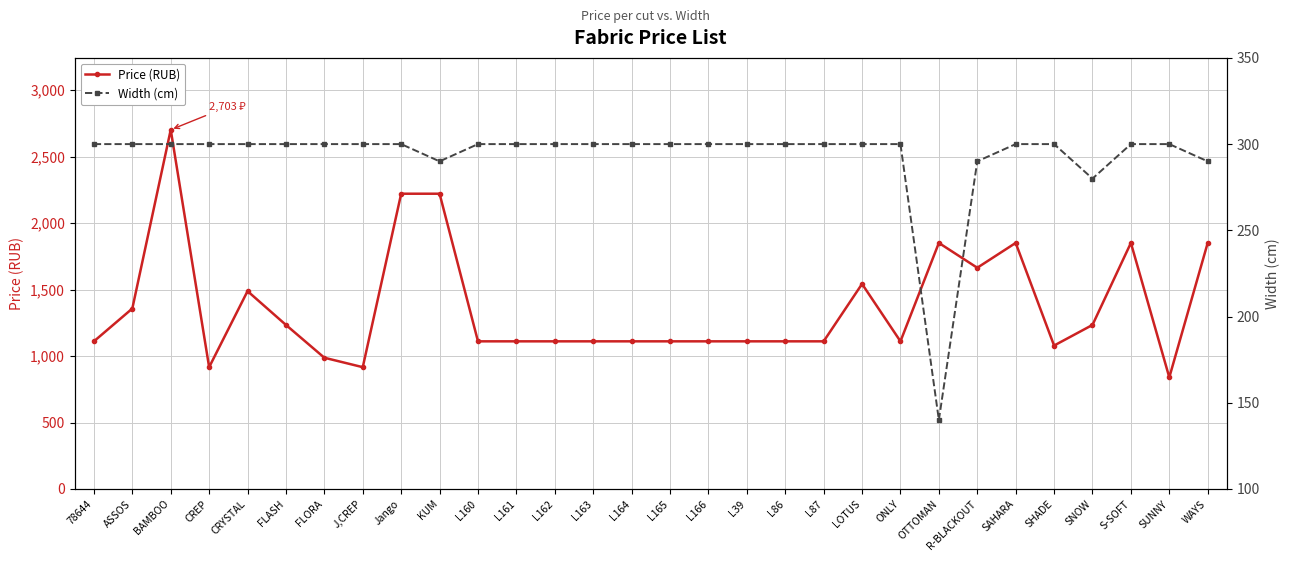

True or false: Price (RUB) and Width (cm) cross at least once.

False